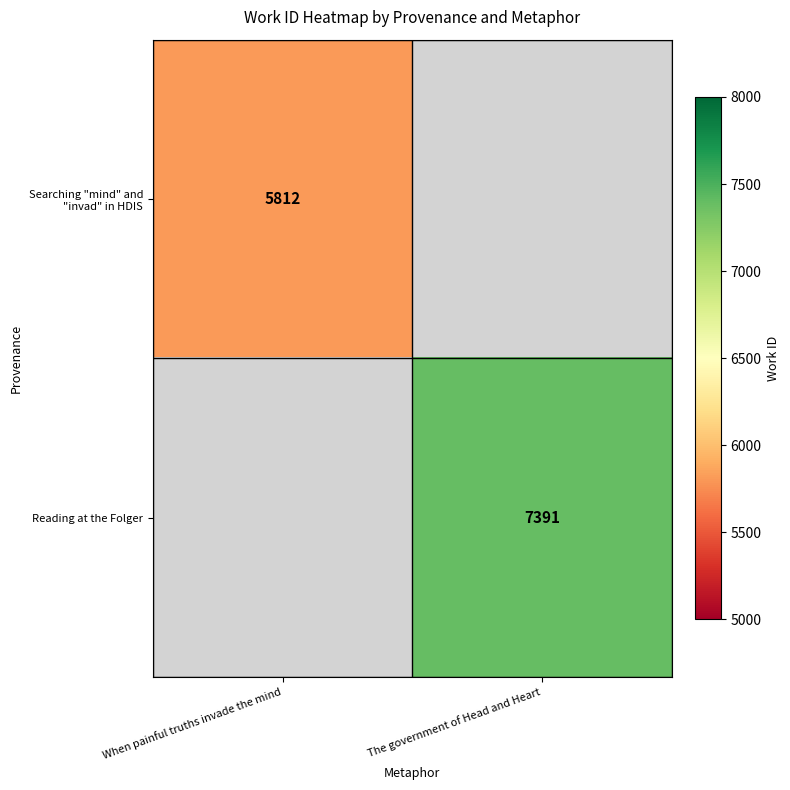

The value of Reading at the Folger at The government of Head and Heart is 7391. True or false?

True